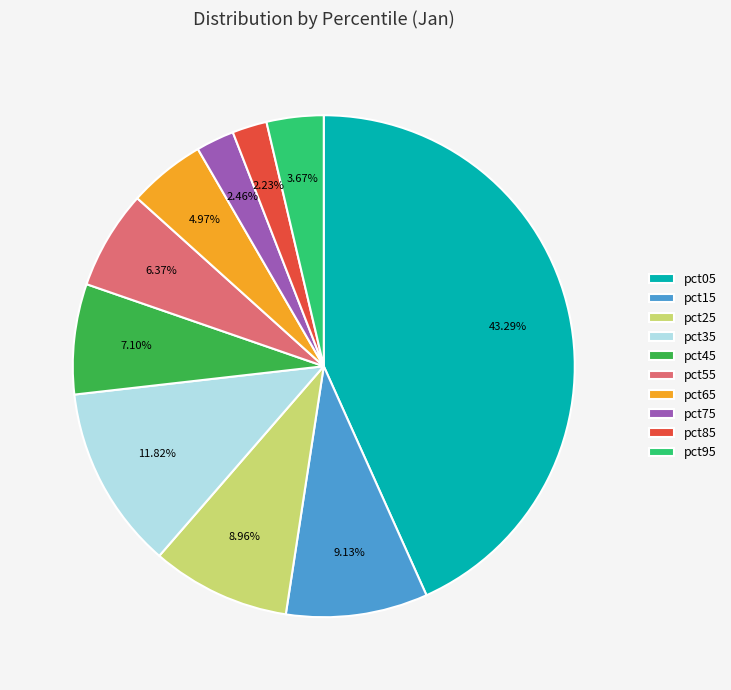

How many slices are in this pie chart?

10